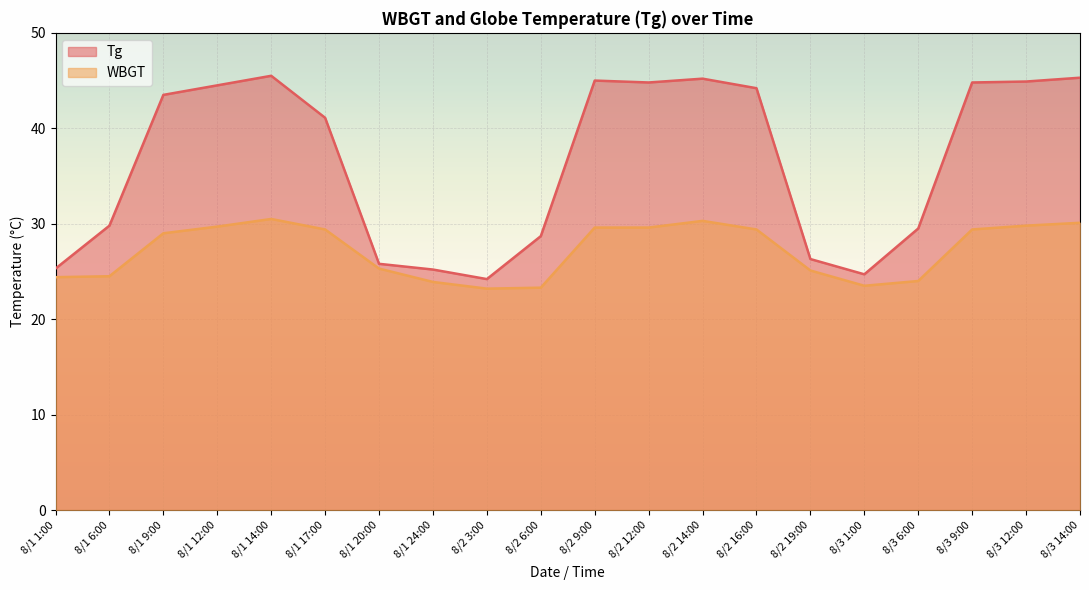

What position from the right is 8/2 19:00?

6